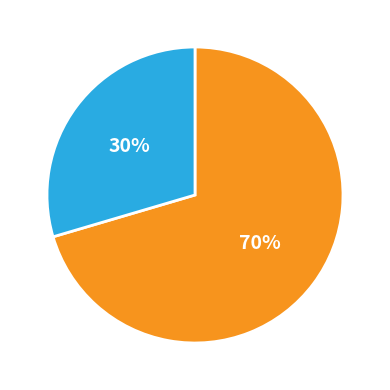

Is there a majority slice in this chart?

Yes